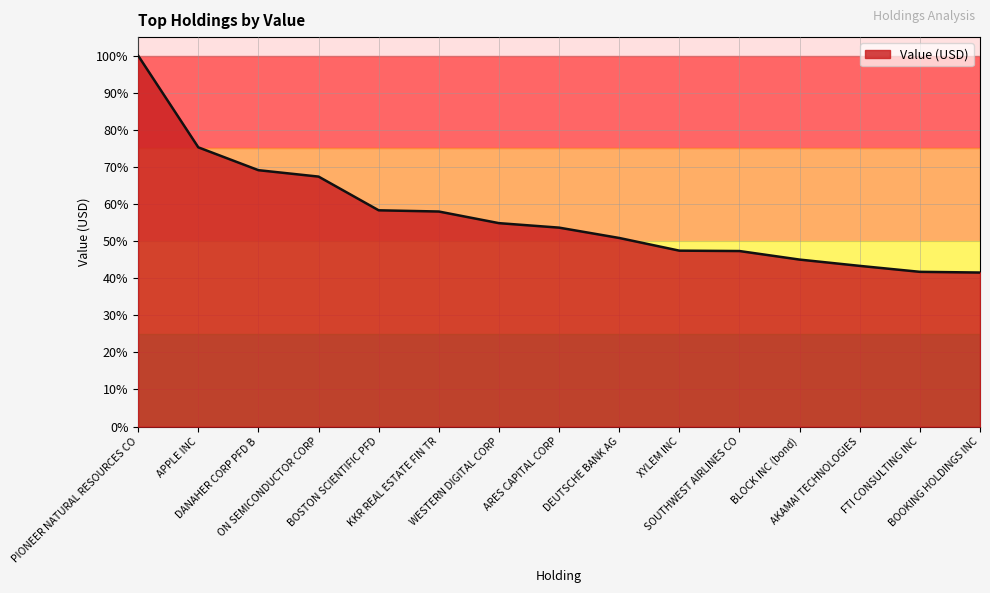

What is the maximum value shown in the chart?

100.0